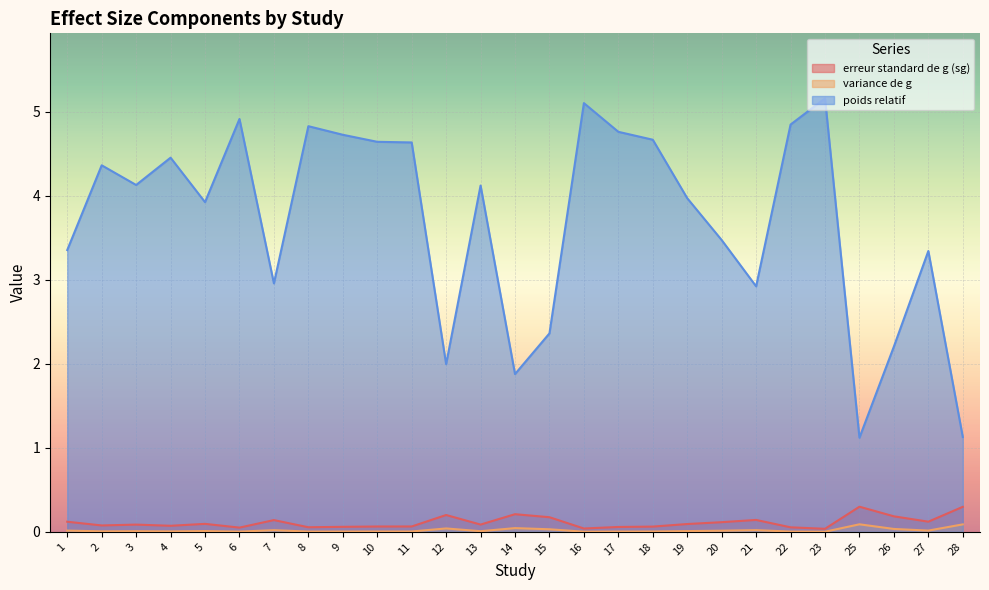

Is the value of poids relatif at 14 greater than the value of erreur standard de g (sg) at 22?

Yes